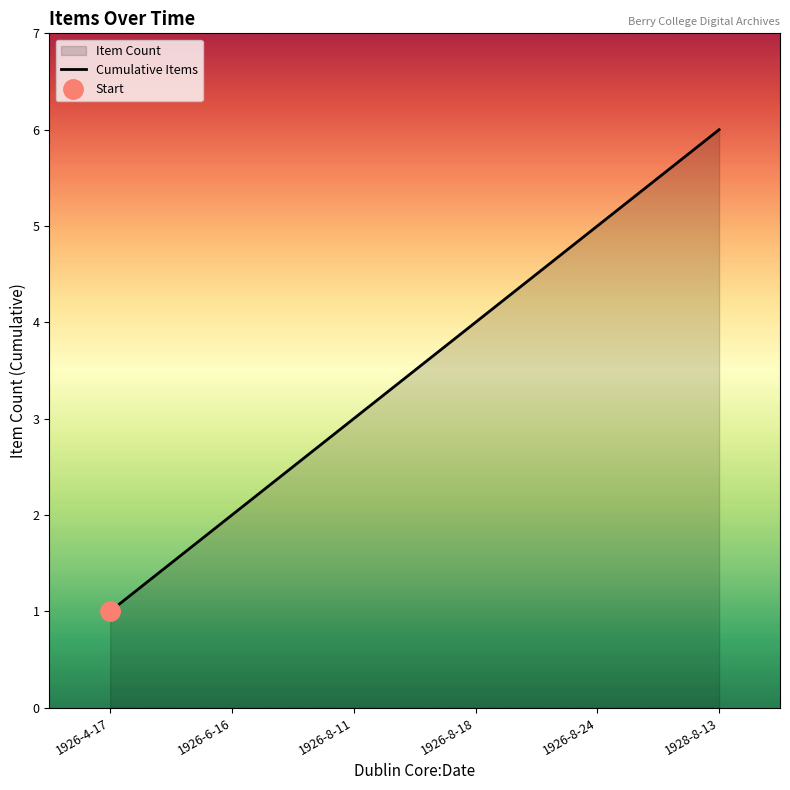

Which category has the lowest value across all series?

1926-4-17